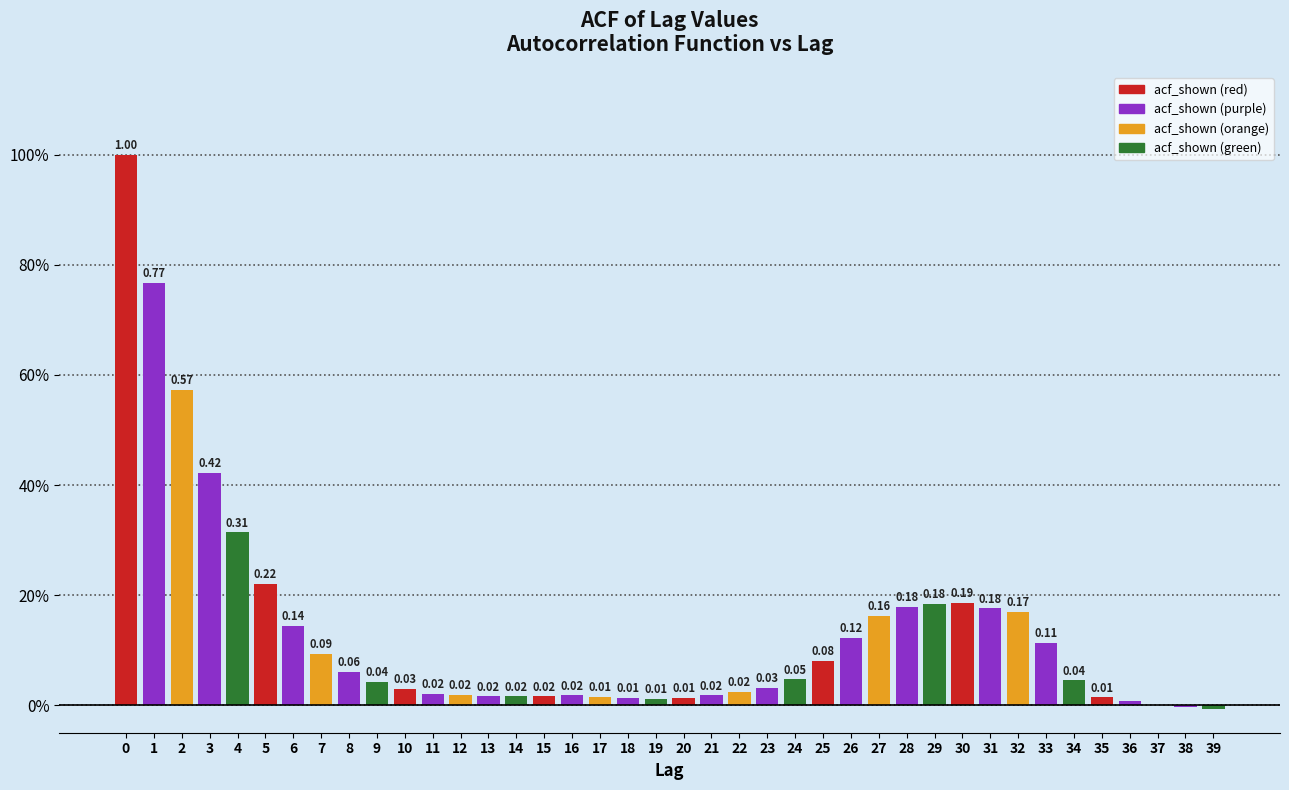

Are the bars horizontal?

No